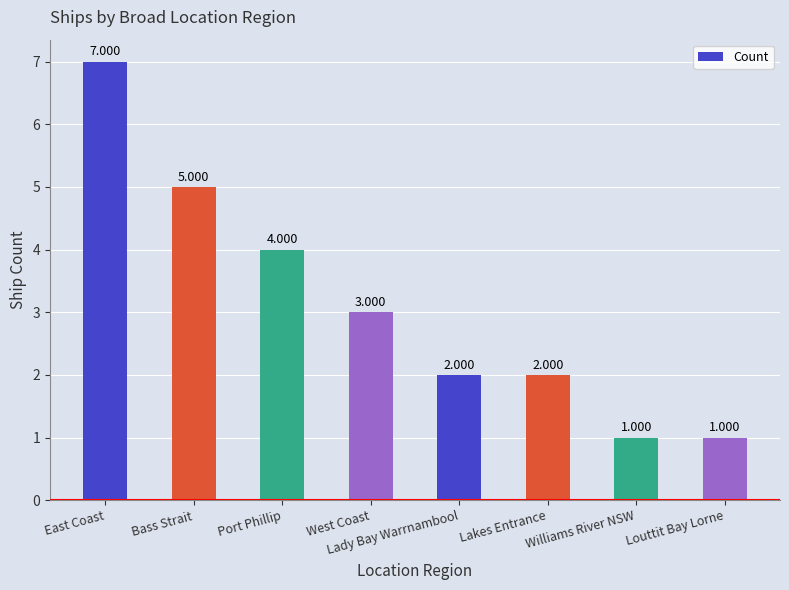

What is the label of the 8th bar from the right?

East Coast